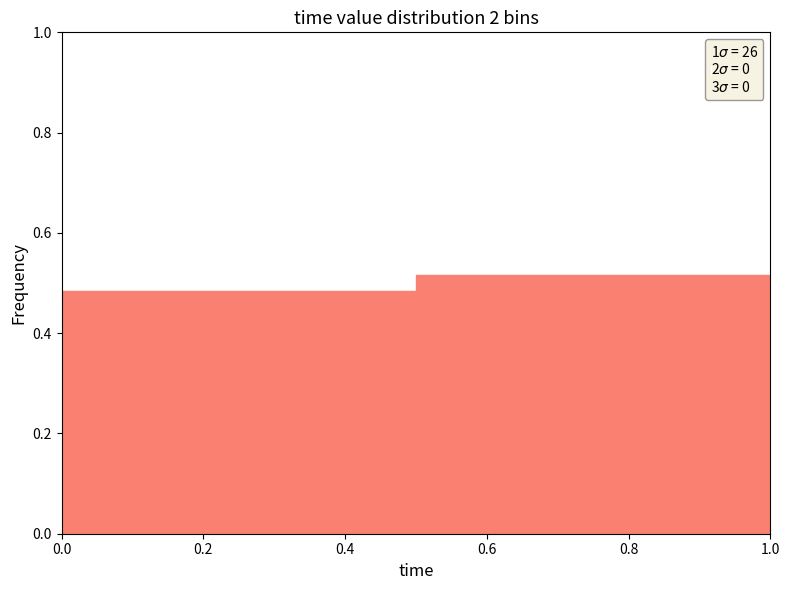

Reading left to right, transcribe this chart: for each bar, give the range it covers on the x-axis and its height. The values are not printed on the chart, so give them approximately, as read against the axis.

0.0 to 0.5: 0.48
0.5 to 1.0: 0.52